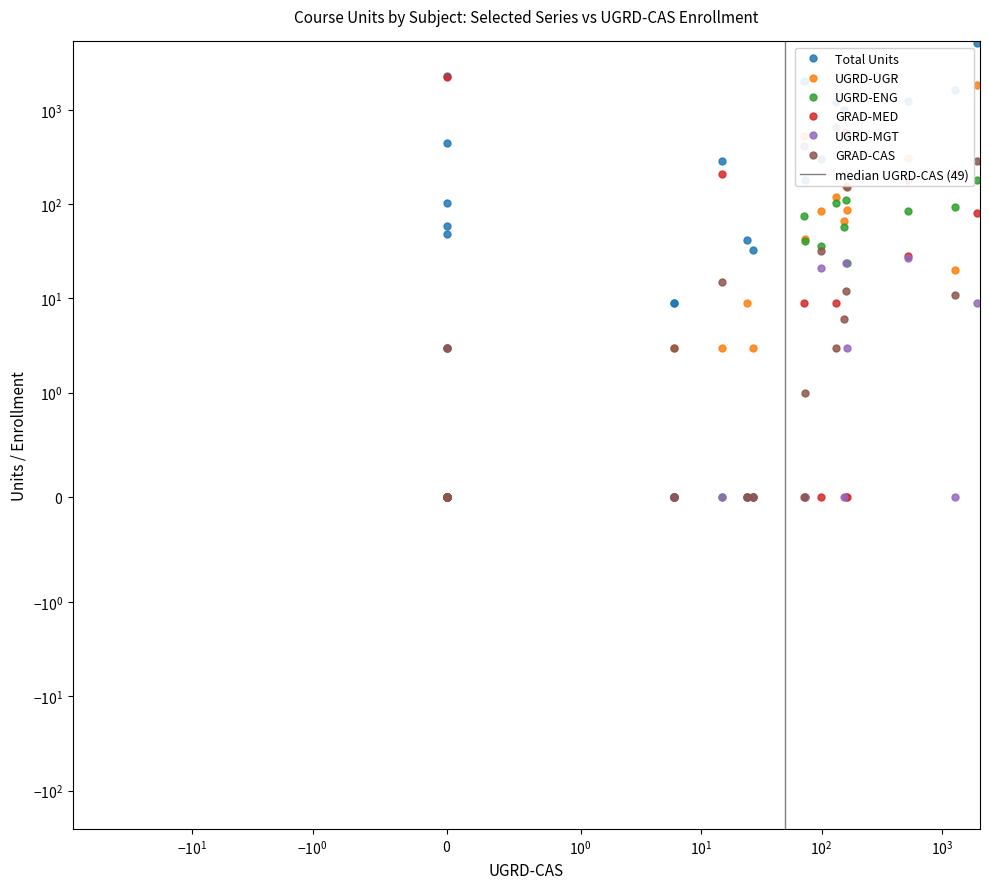

At which label is Total Units closest to 2541?

ANES